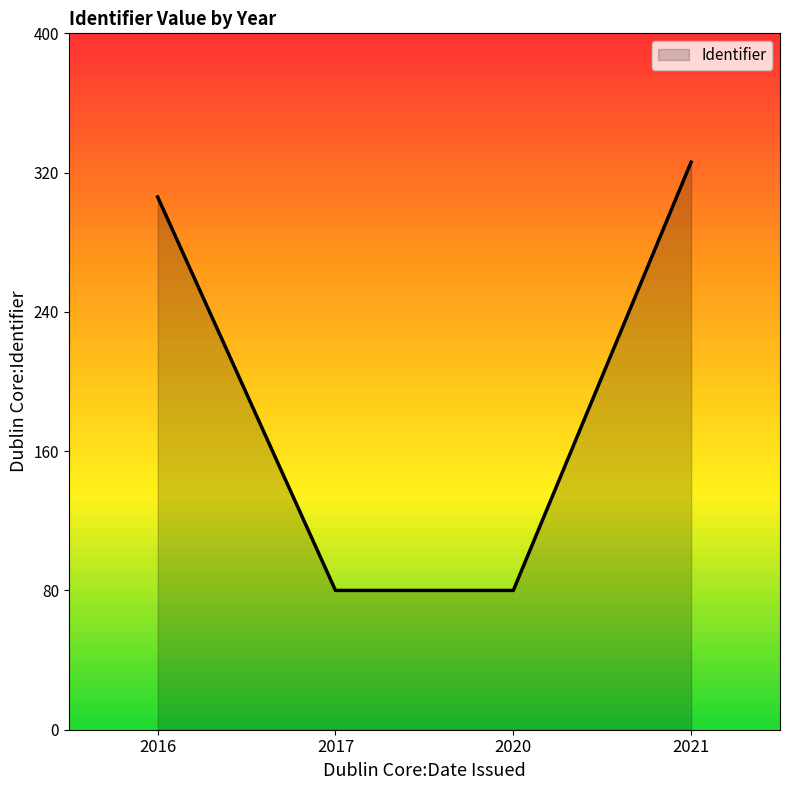

What is the approximate value at 2016, to the nearest 5?

305